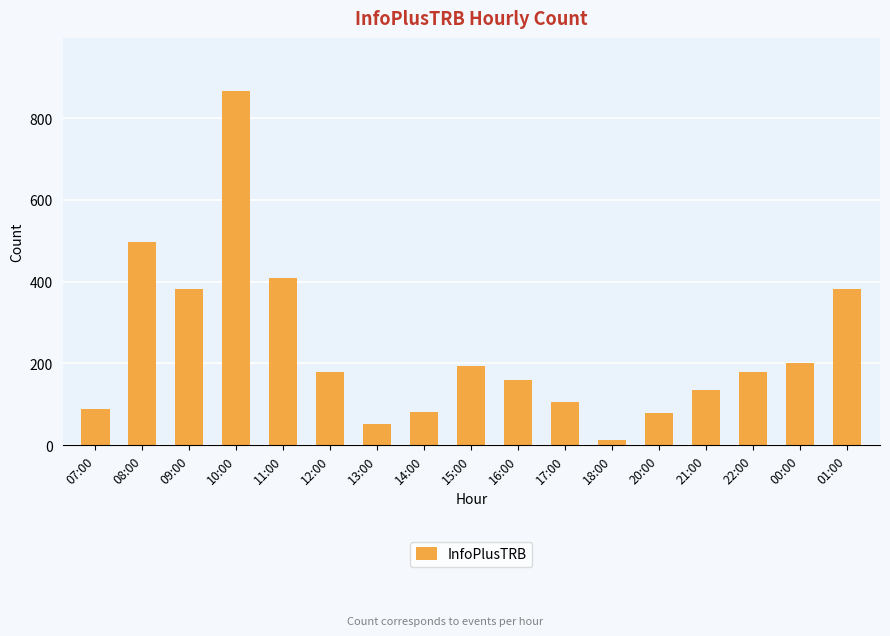

What is the value of the 3rd bar from the left?

383